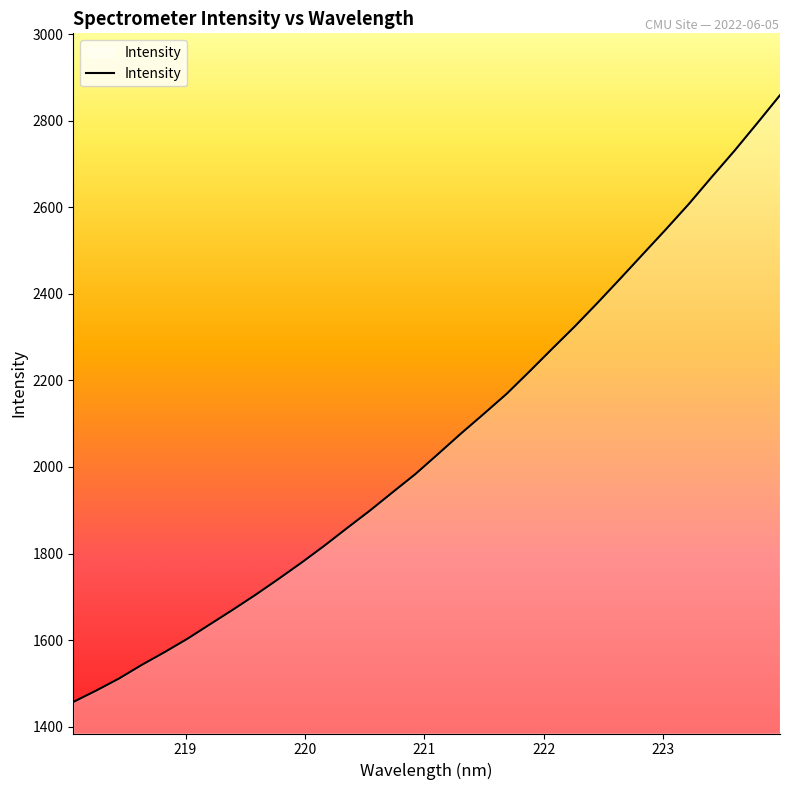

Reading left to right, what are all the values shown in this chart?

1456.9	1483.1	1510.9	1542.6	1572.0	1602.9	1636.6	1670.3	1705.0	1741.4	1778.8	1817.8	1858.8	1899.1	1941.7	1983.8	2030.4	2077.4	2122.9	2169.1	2220.6	2273.3	2325.4	2379.9	2436.1	2493.0	2549.8	2608.0	2670.0	2730.8	2794.5	2859.2